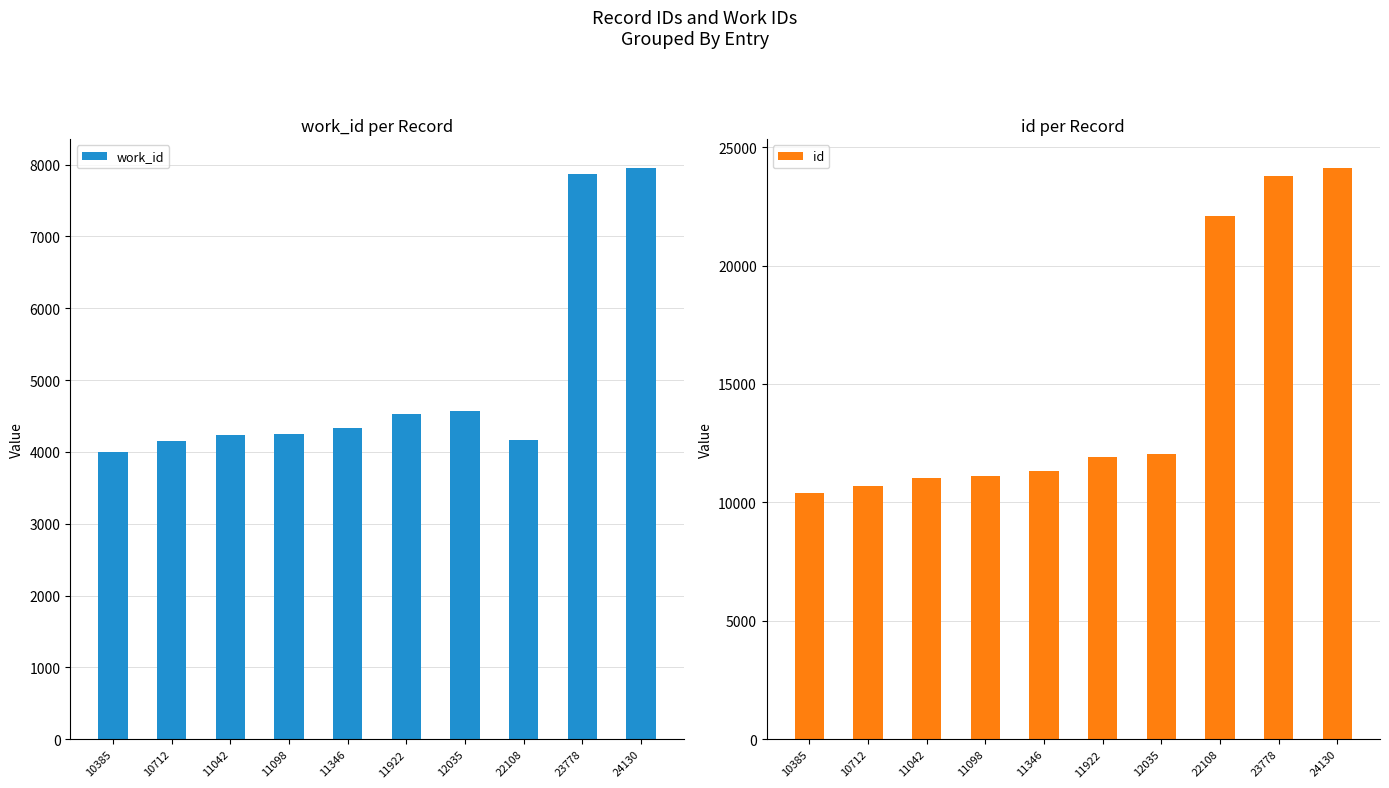

How many bars are there in total?

20